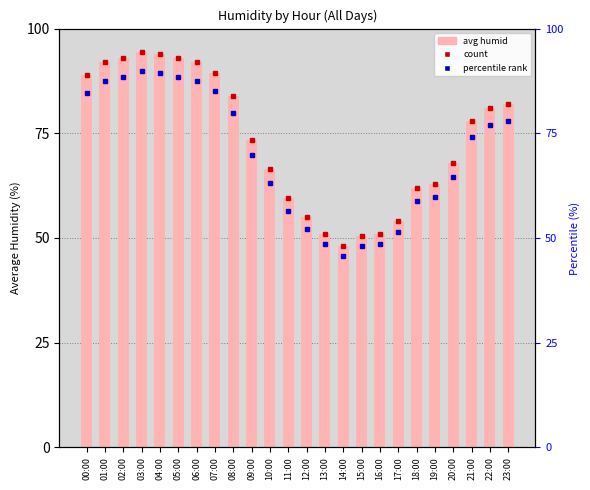

Count the number of categories in the chart.

24